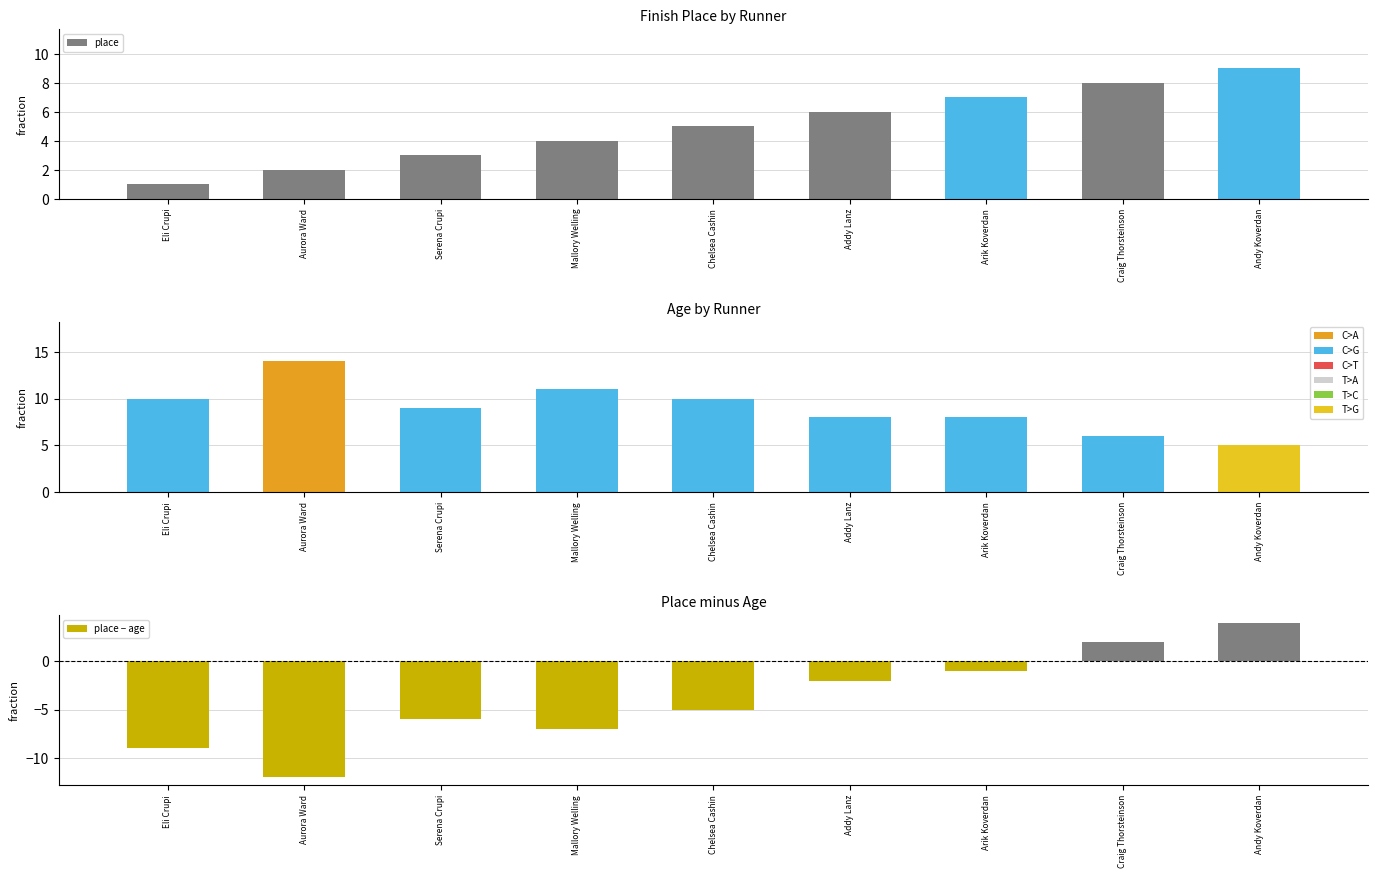

What is the difference between the maximum and minimum values in the age series?

9